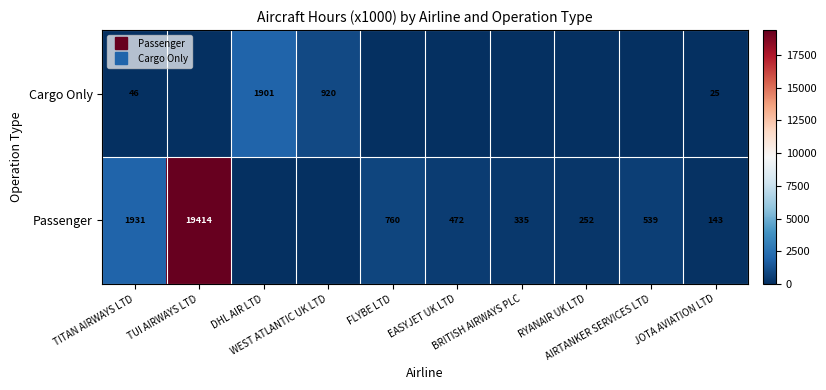

At which category does the chart reach its peak across all series?

TUI AIRWAYS LTD